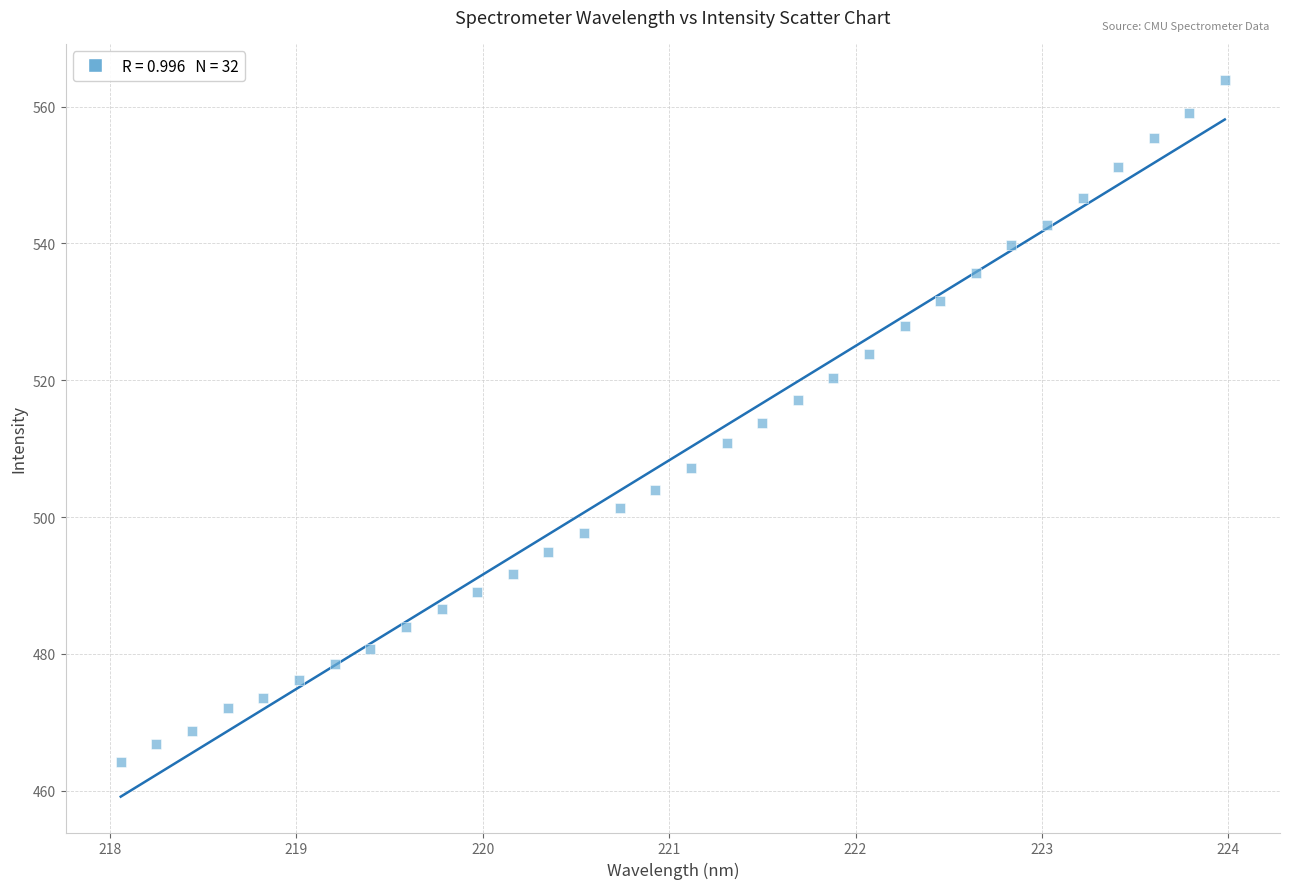

What is the range of Y values (max minus min)?

99.7